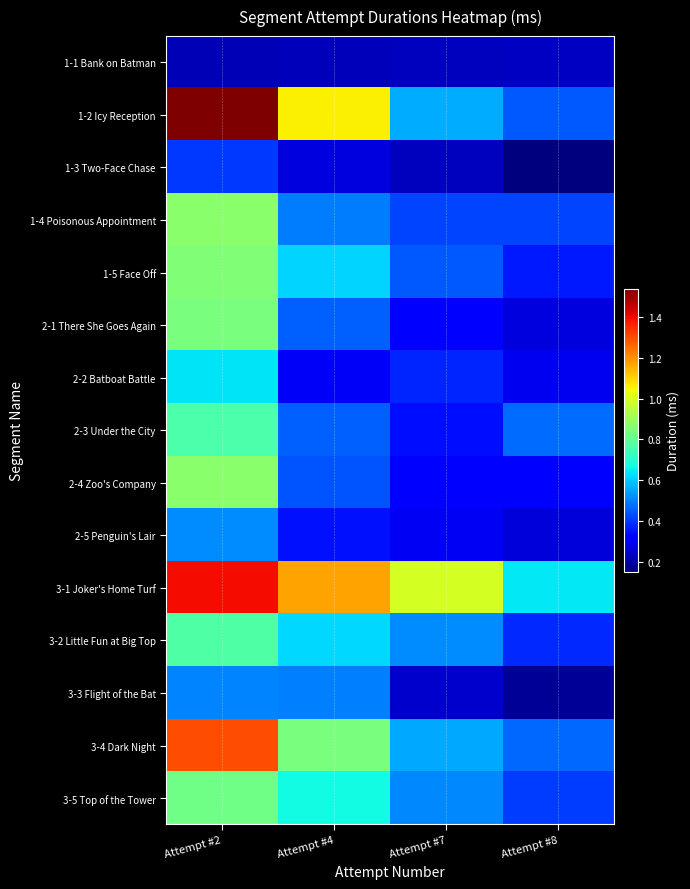

At which category does the chart reach its minimum across all series?

Attempt #8